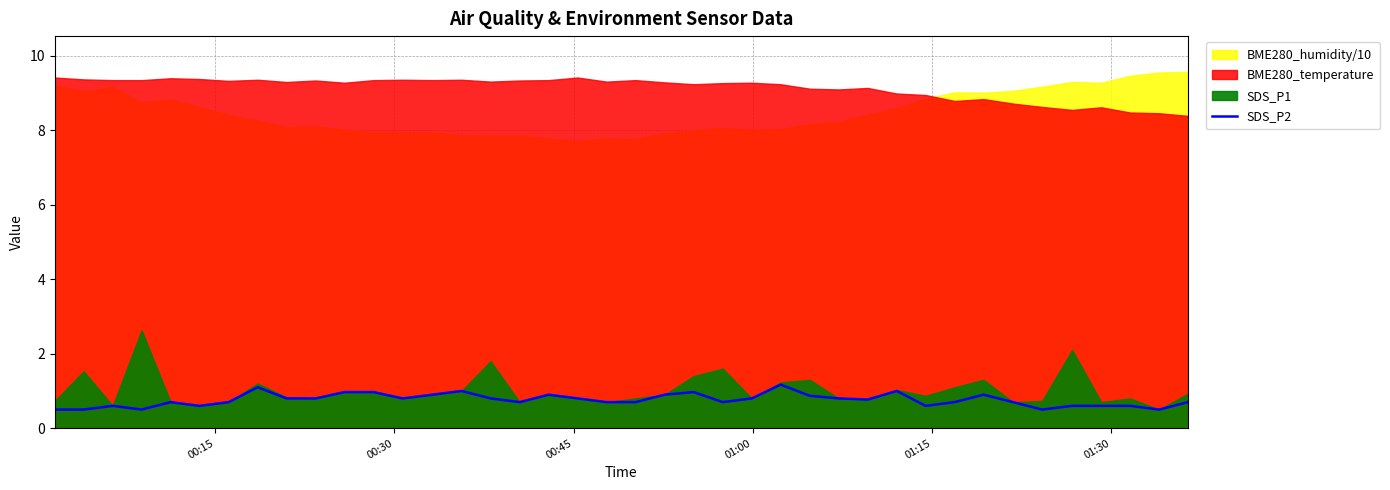

How many interior local peaks (higher than both neighbors) does the data have?

9